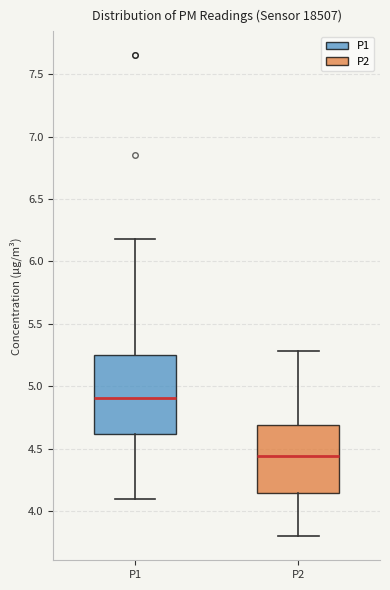

Reading left to right, transcribe this box plot: for each box, give where its median line is, the range the box spans, and where its two whiskers end, as read against the y-axis. The values are not printed on the chart, so give them approximately, as read against the axis.

P1: median 4.90, box 4.60 to 5.25, whiskers 4.10 to 6.20
P2: median 4.45, box 4.15 to 4.70, whiskers 3.80 to 5.30